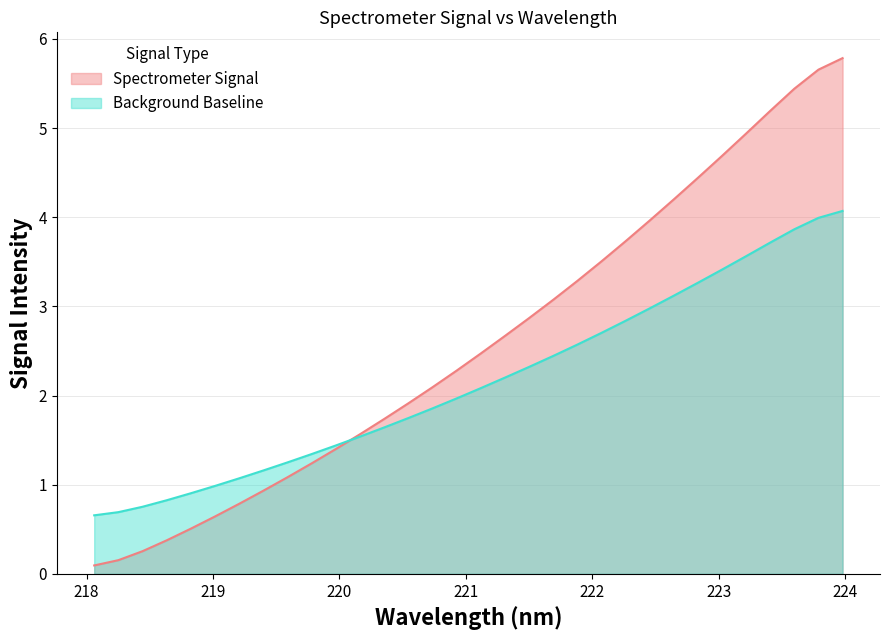

What is the difference between the values at 219.2067 and 218.442?

0.5